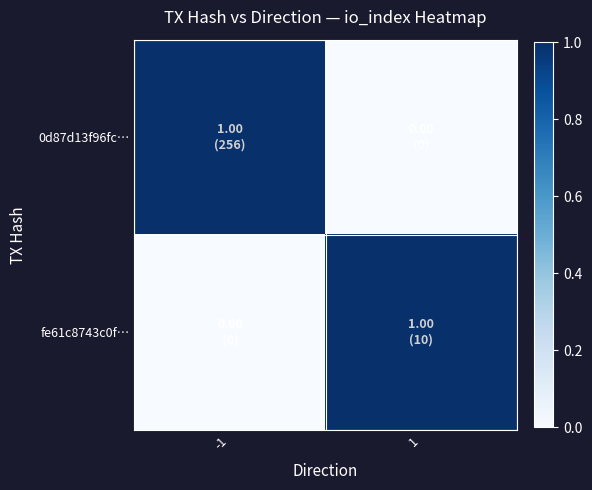

Reading right to left, list all the values displayed in this chart.

0d87d13f96fc…: 1=0	-1=1
fe61c8743c0f…: 1=1	-1=0